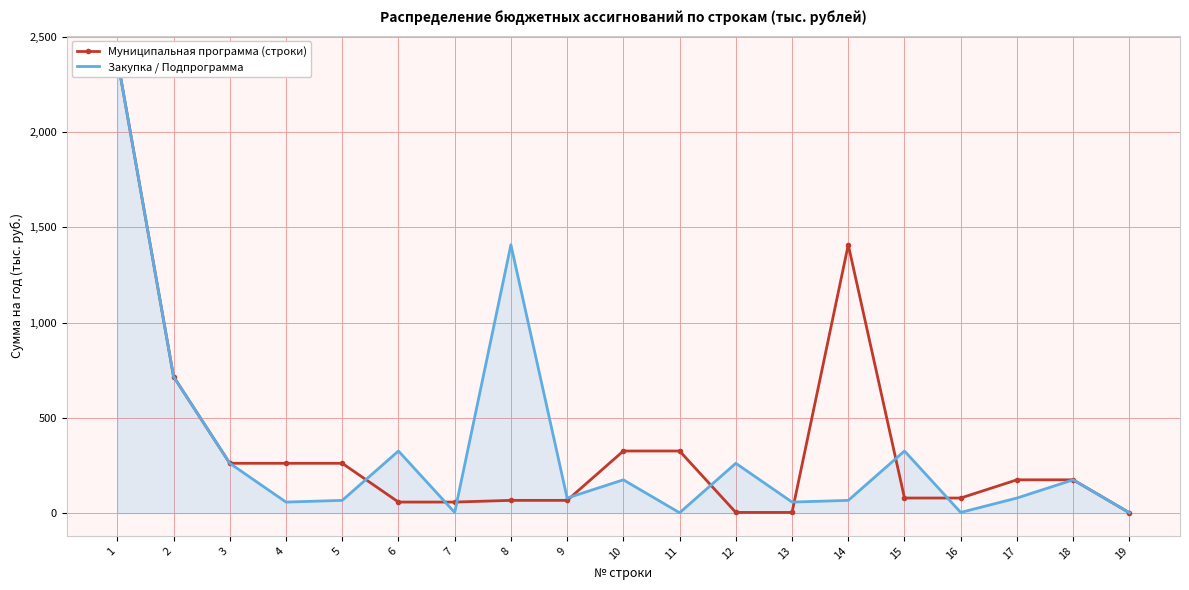

What is the average value of the Закупка / Подпрограмма series?

339.9